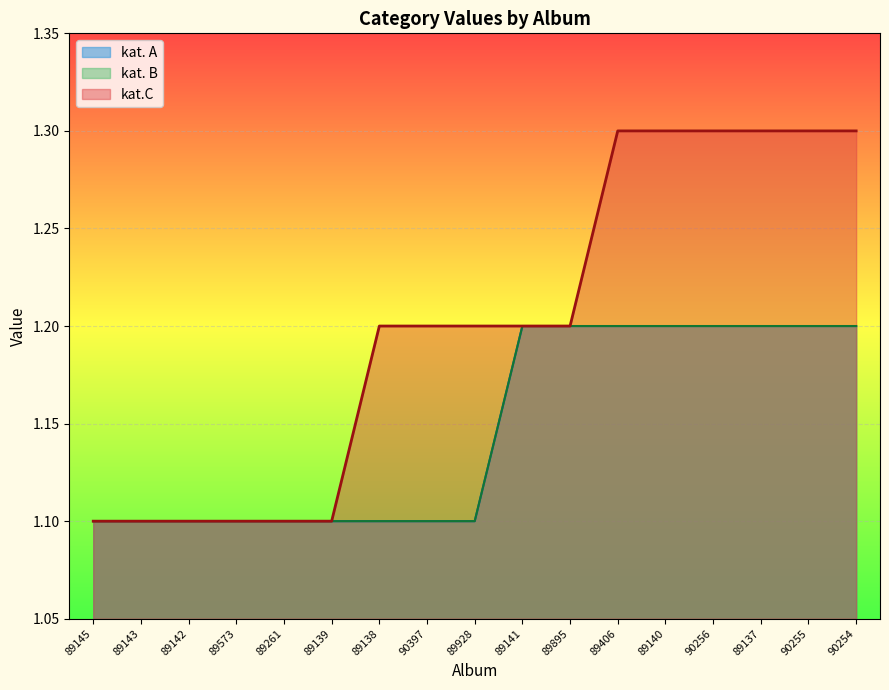

What is the highest value of the kat. A series?

1.2